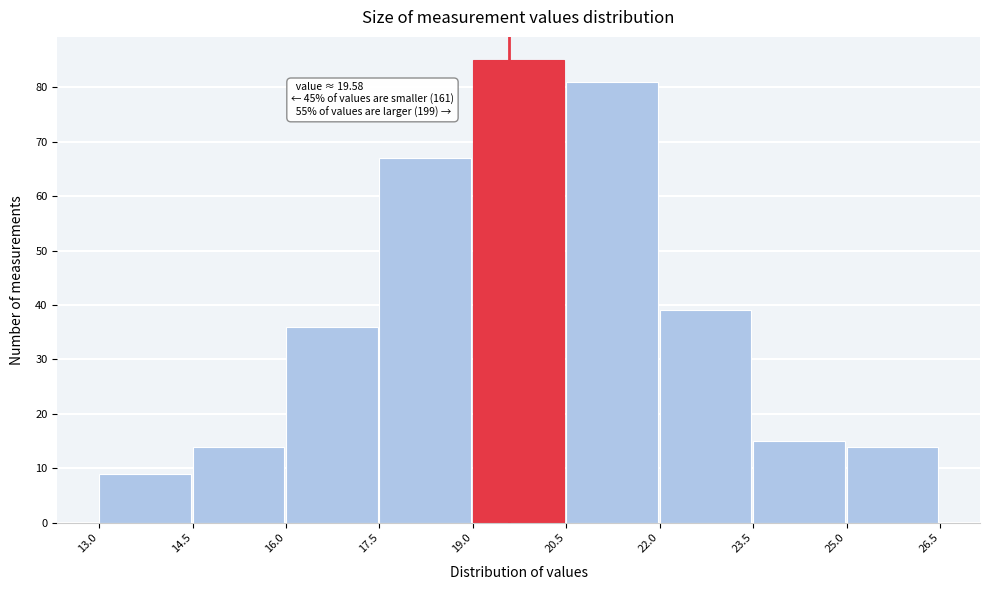

Which range on the x-axis has the tallest bar?

19.0 to 20.5